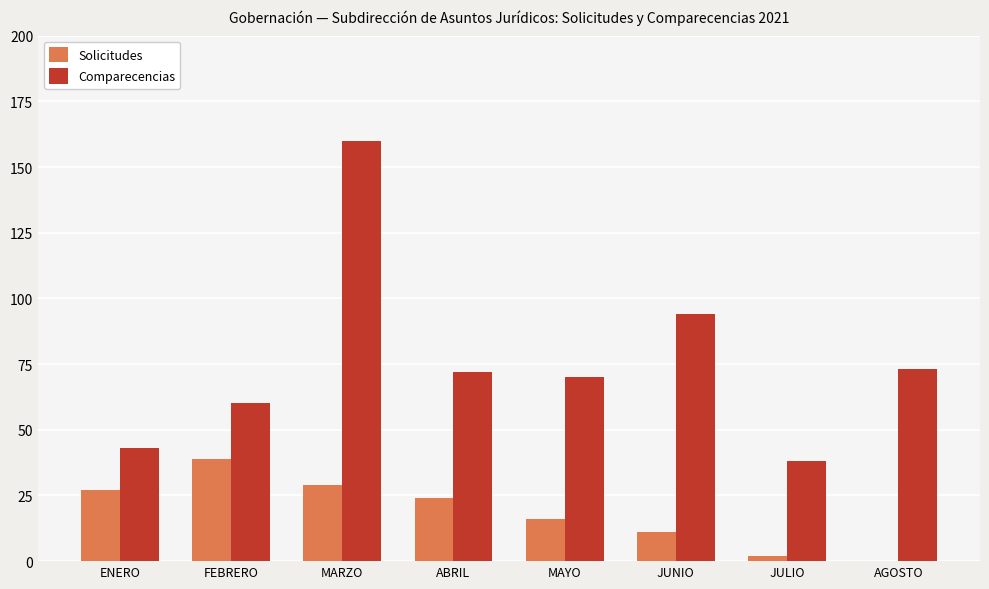

At which label is Solicitudes closest to 19?

MAYO